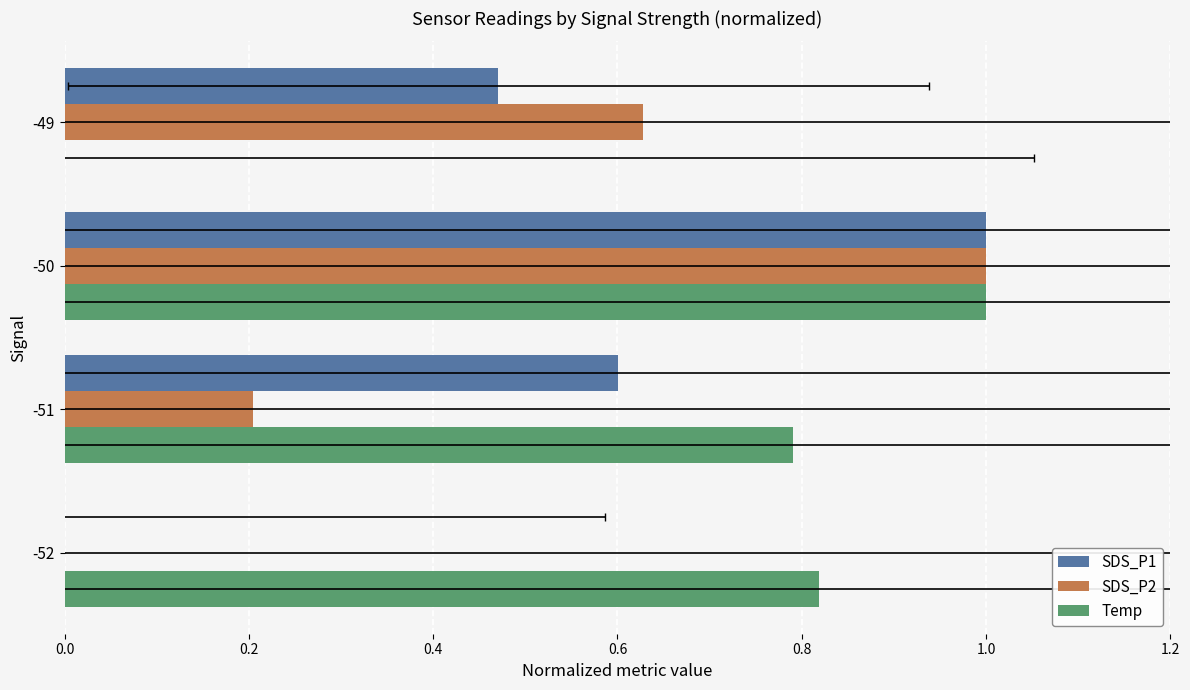

What is the difference between the second highest and minimum values in the SDS_P1 series?

0.6